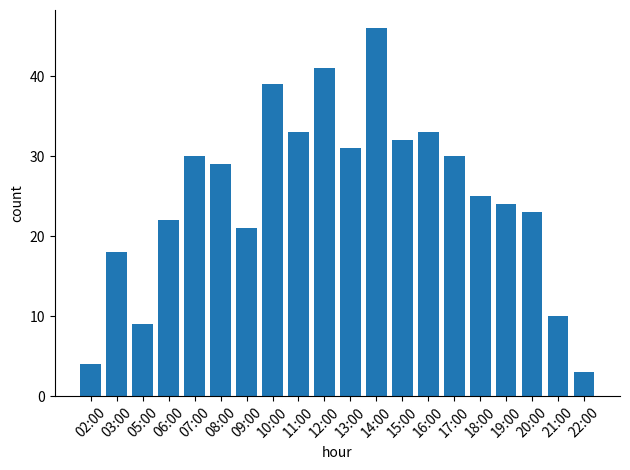

The value at 10:00 is 39. True or false?

True